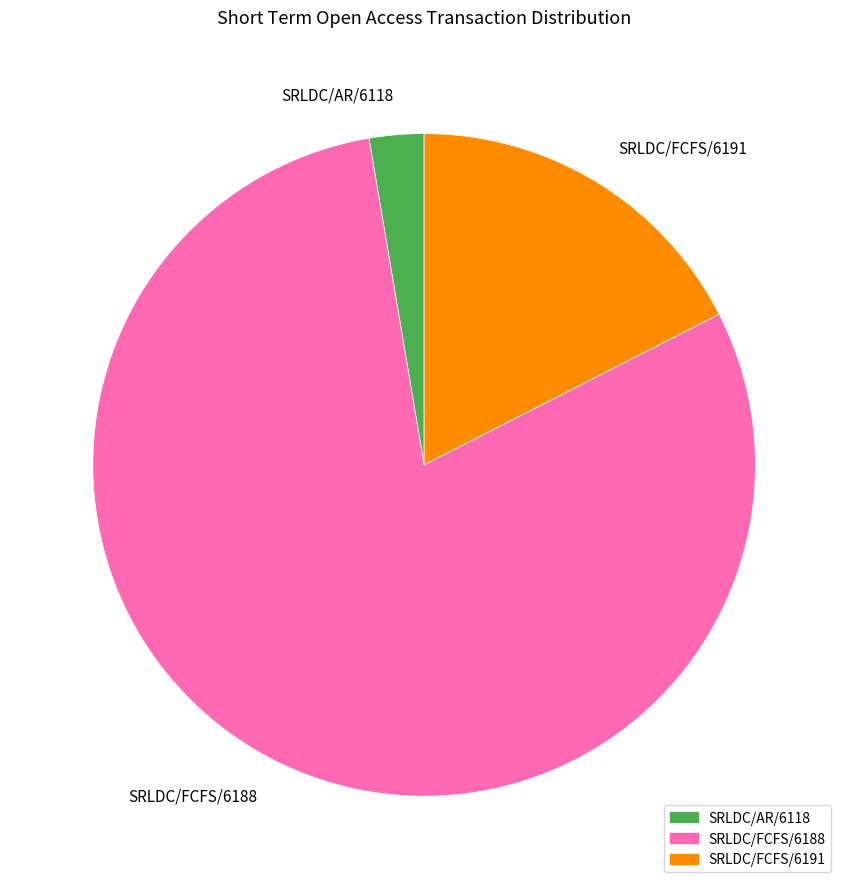

Which slice is the largest?

SRLDC/FCFS/6188